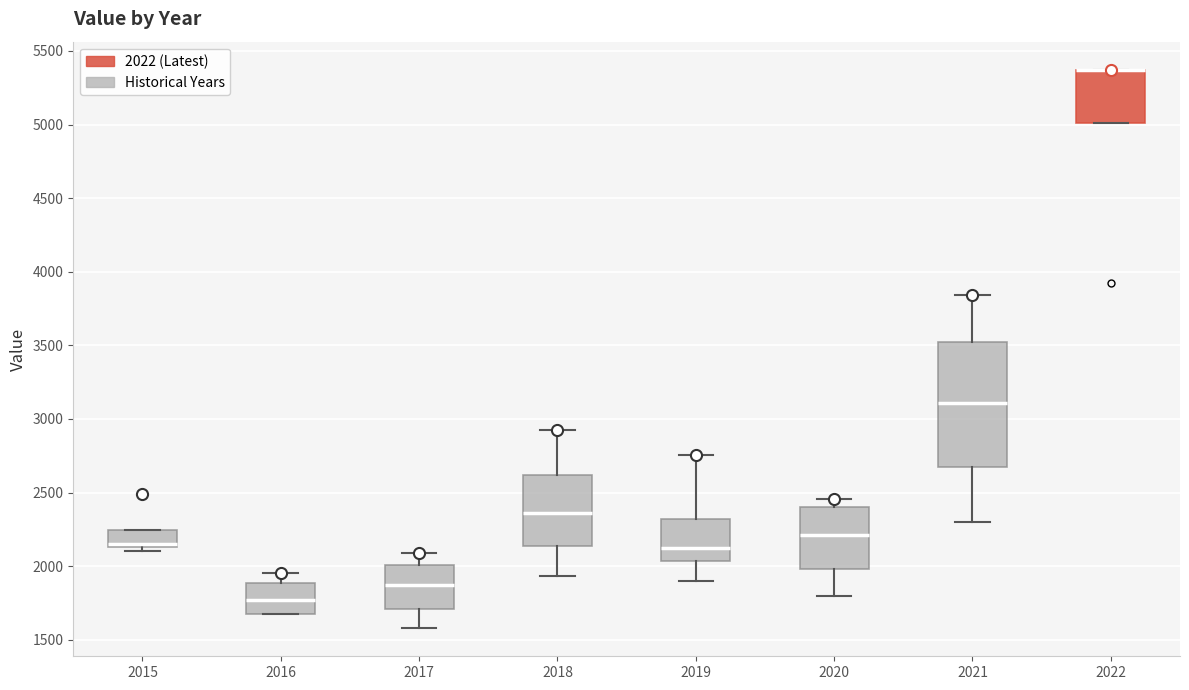

Which box is the tallest, from its lower edge to its upper edge?

2021